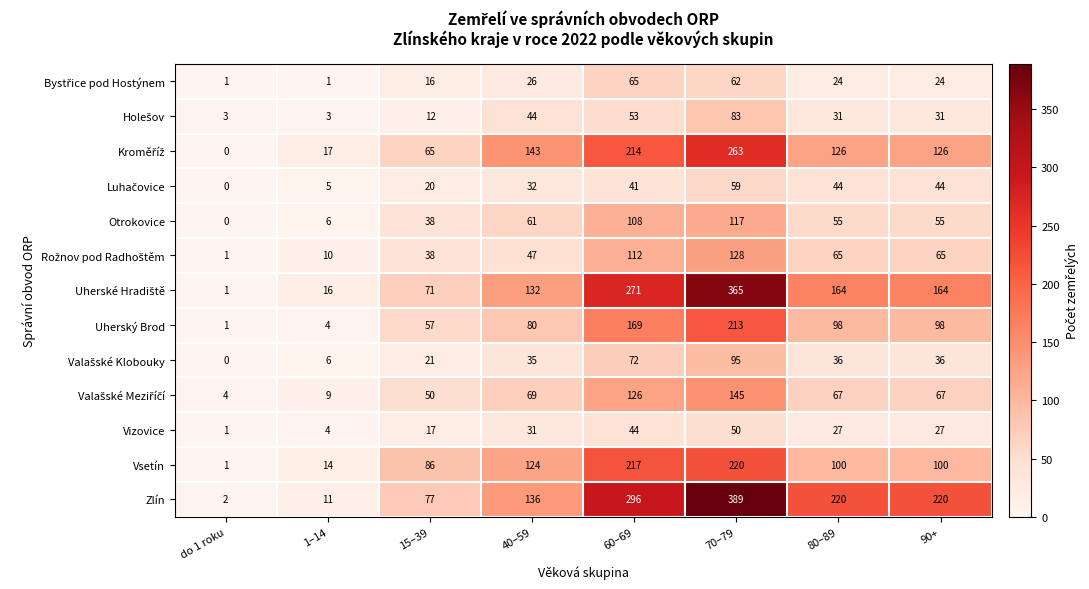

Where does the Vizovice series first go above 27?

40–59